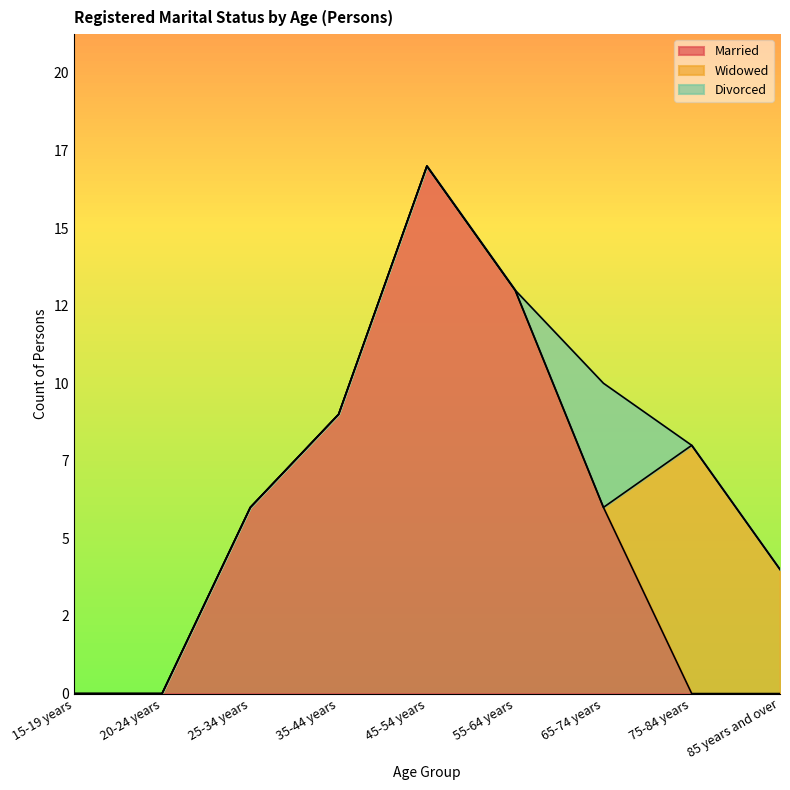

Where is Married nearest to the value 8?

35-44 years